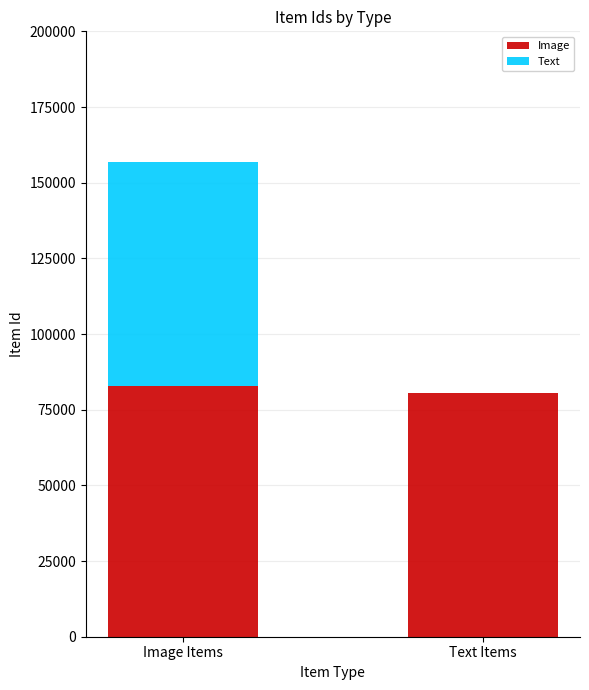

What is the total value across all series at Image Items?

156900